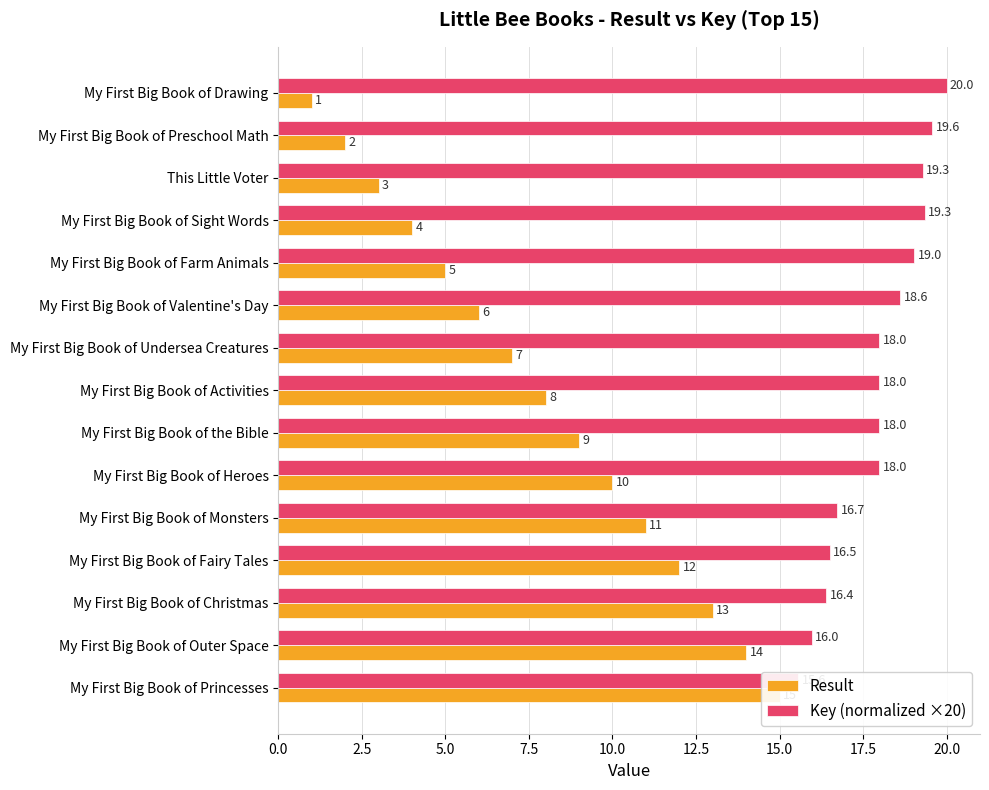

What is the sum of all Key (normalized ×20) values?

269.0